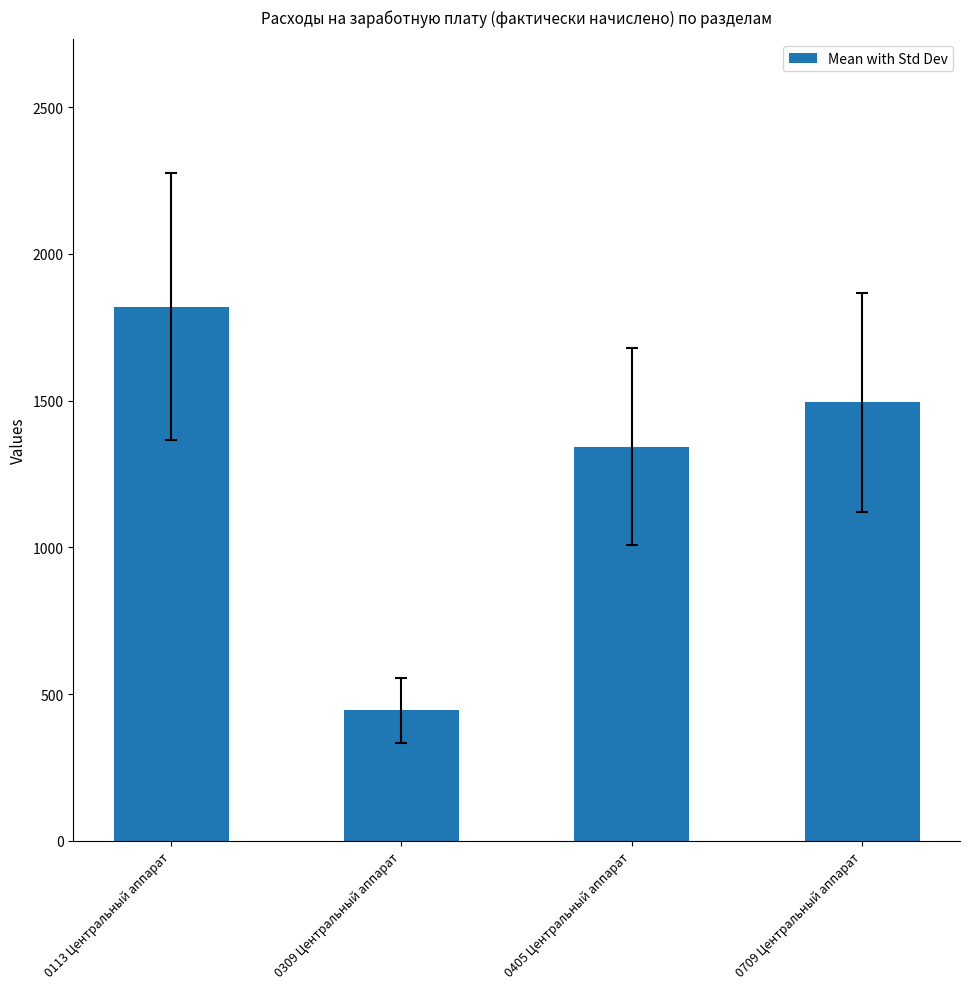

Does the chart contain any negative values?

No